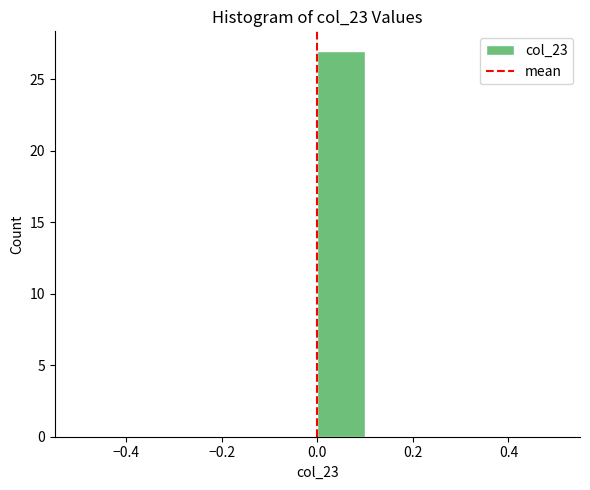

Reading left to right, list every bar in this chart as the range it spans on the x-axis followed by its height. The values are not printed on the chart, so give them approximately, as read against the axis.

-0.5 to -0.4: 0
-0.4 to -0.3: 0
-0.3 to -0.2: 0
-0.2 to -0.1: 0
-0.1 to 0.0: 0
0.0 to 0.1: 27
0.1 to 0.2: 0
0.2 to 0.3: 0
0.3 to 0.4: 0
0.4 to 0.5: 0